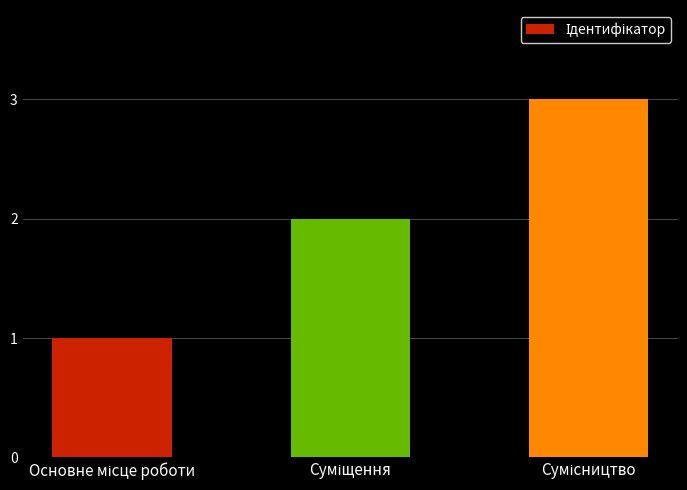

What is the greatest value displayed?

3